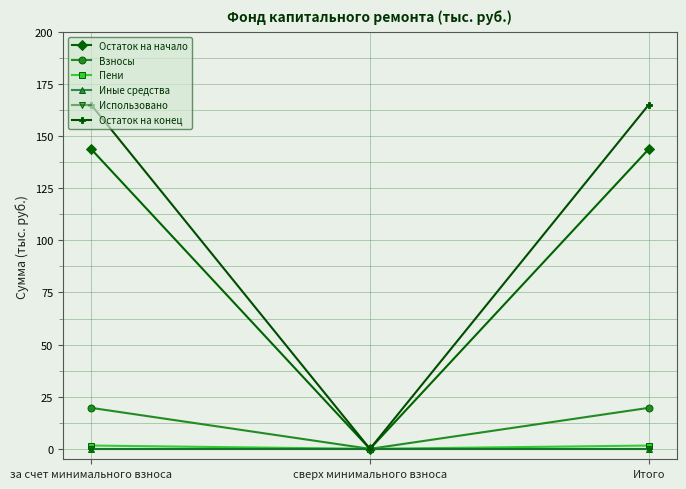

How many lines are shown in the chart?

6